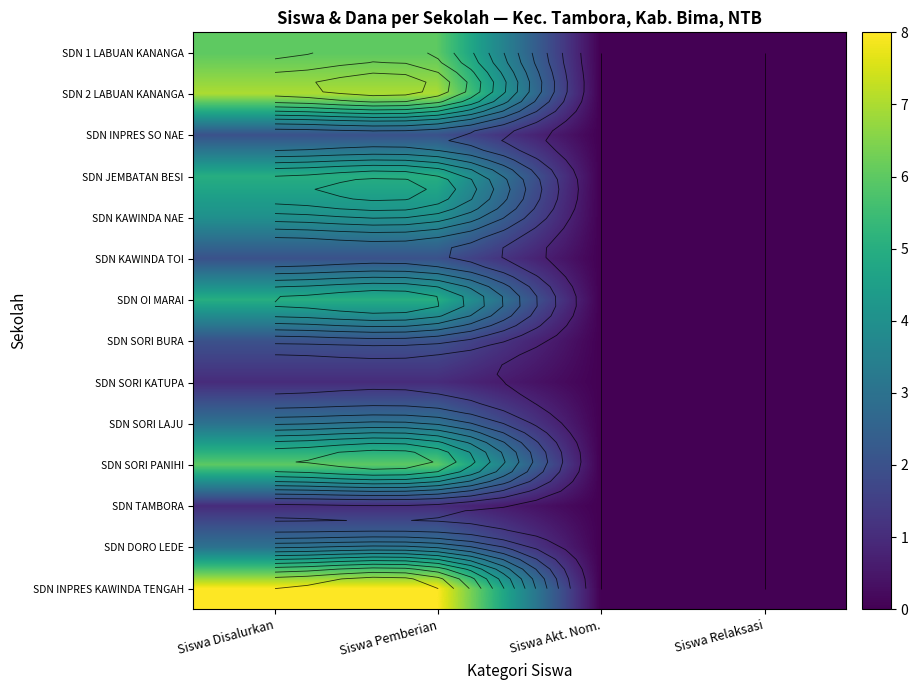

At which label is SDN 2 LABUAN KANANGA closest to 3?

Siswa Akt. Nom.